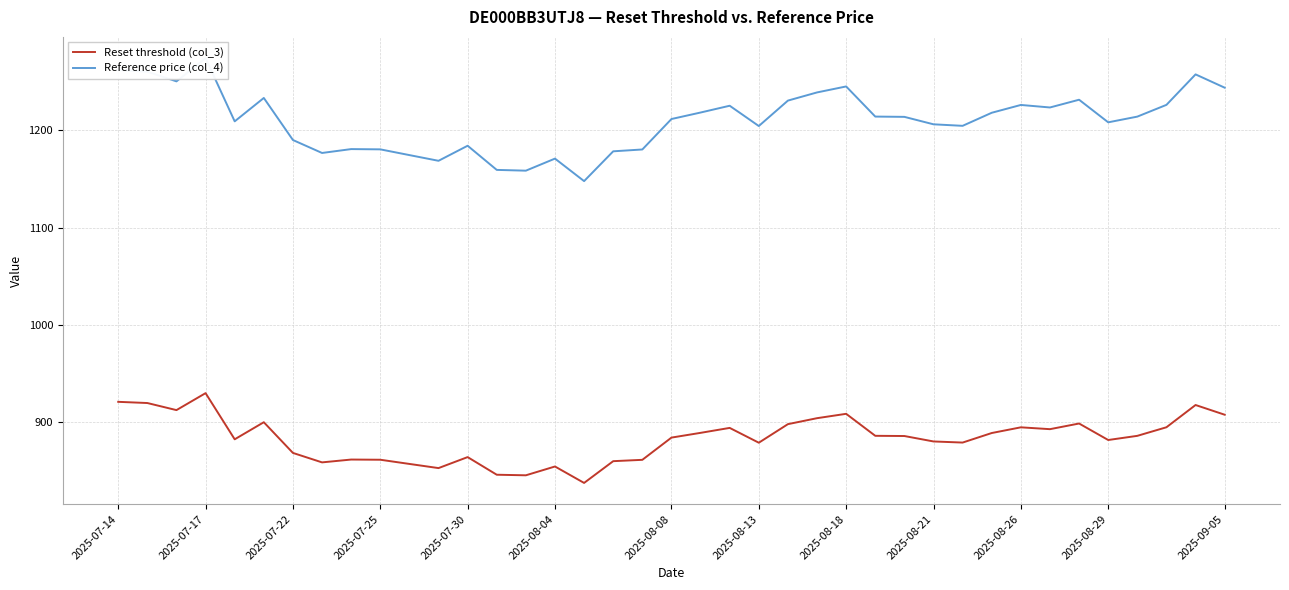

True or false: Reference price (col_4) and Reset threshold (col_3) intersect in this chart.

False